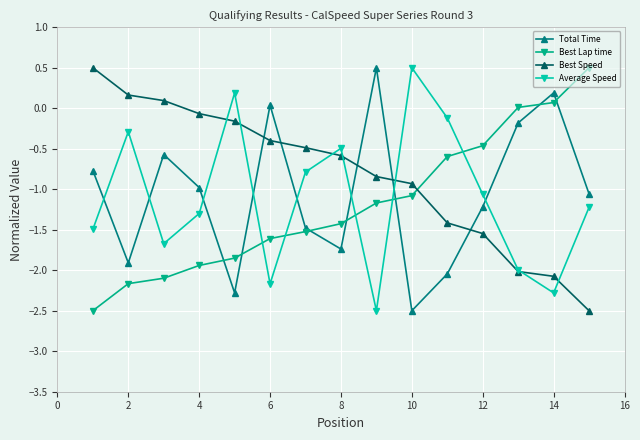

What is the value of the Average Speed point at the 12th from the left?

-1.1